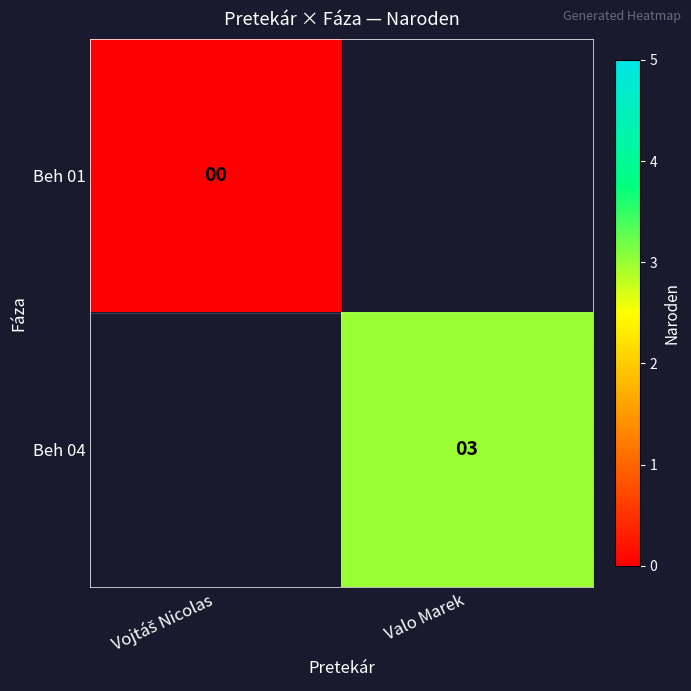

The Beh 04 series shows 5 at Valo Marek. True or false?

False